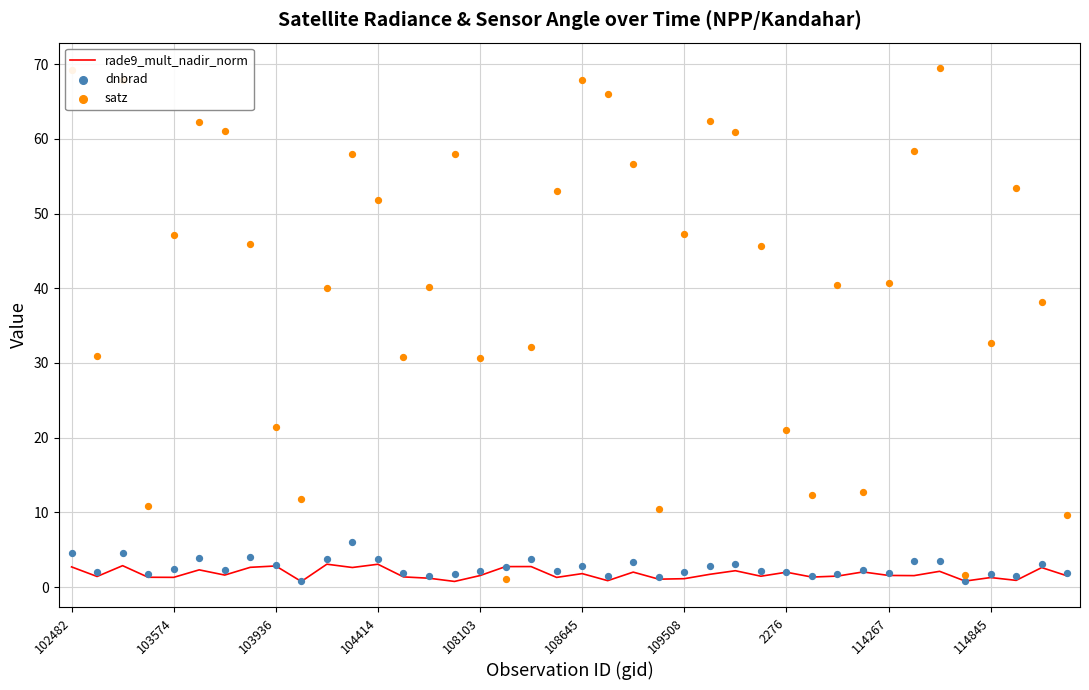

What are all the series names shown in the legend?

rade9_mult_nadir_norm, dnbrad, satz